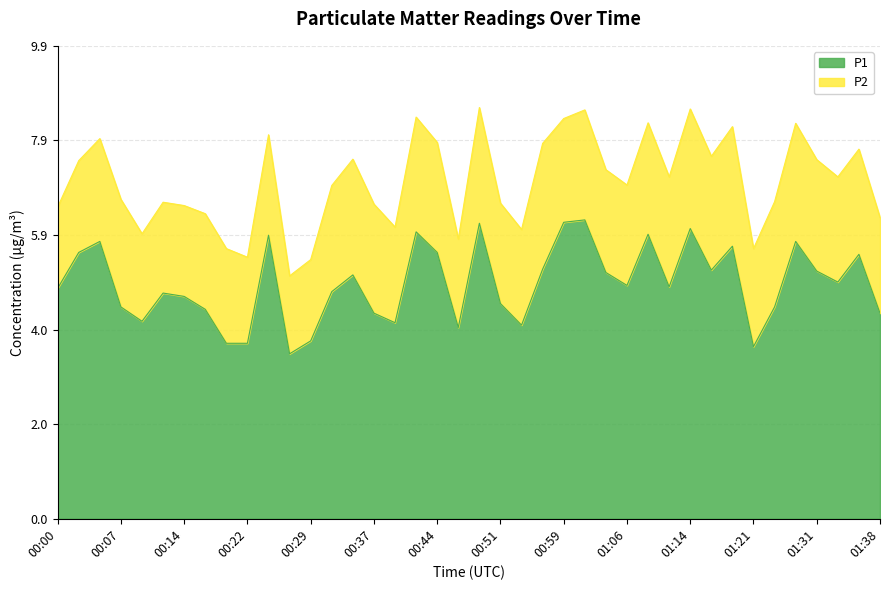

What is the average value?

4.9